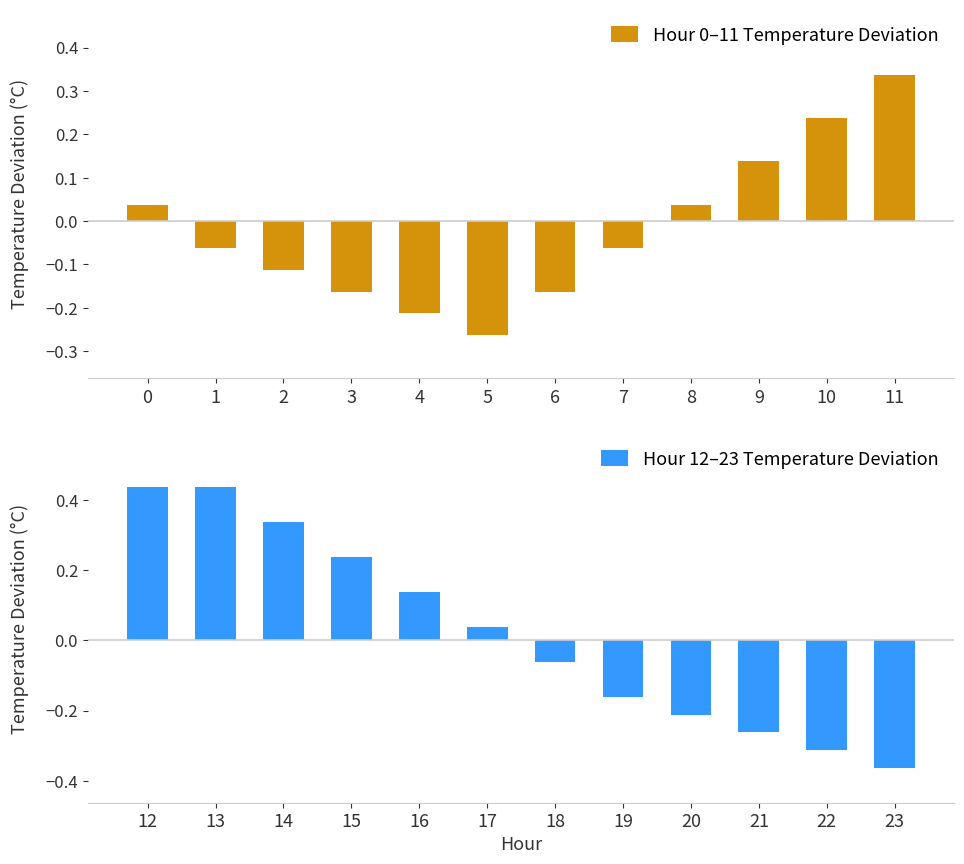

What is the difference between the maximum and minimum values in the Hour 0–11 Temperature Deviation series?

0.6